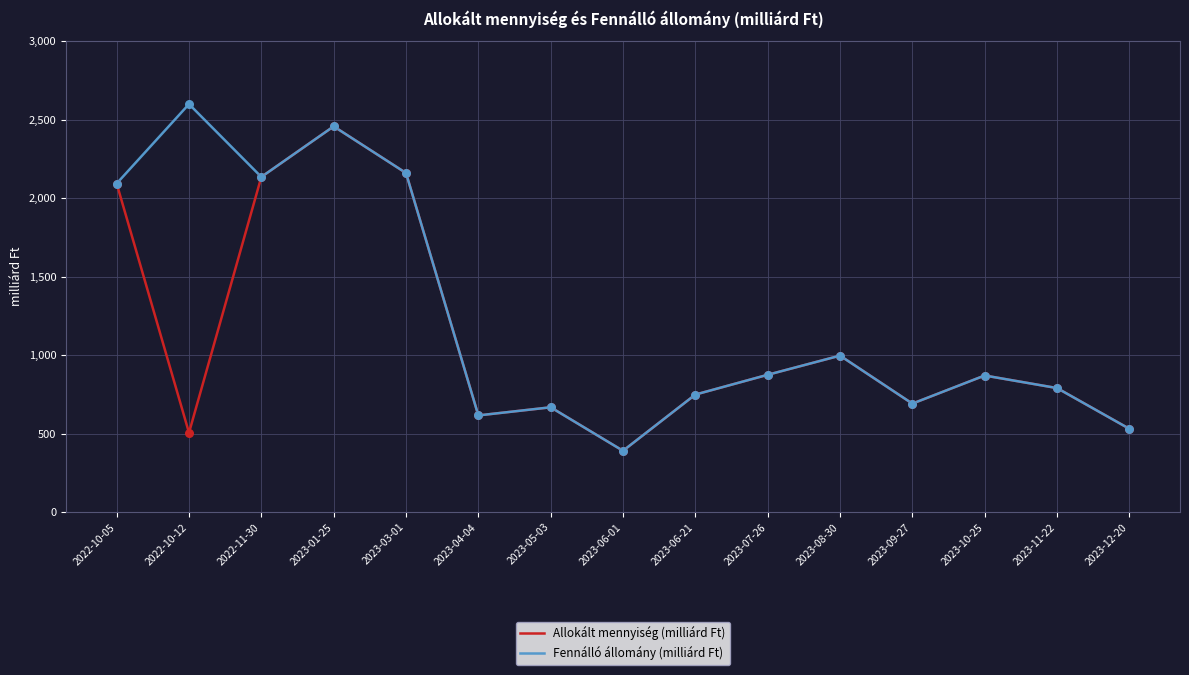

Which series has the widest spread of values?

Fennálló állomány (milliárd Ft)